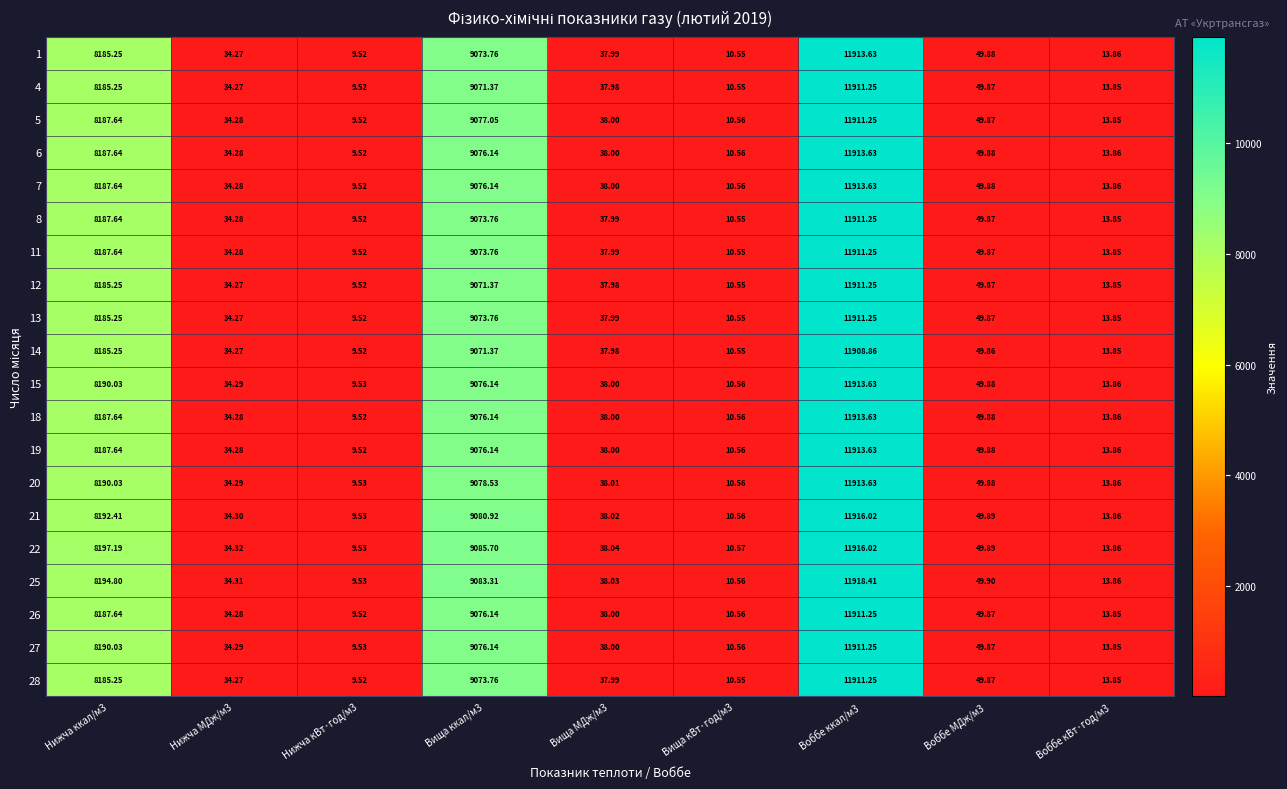

How many categories are shown in the chart?

9